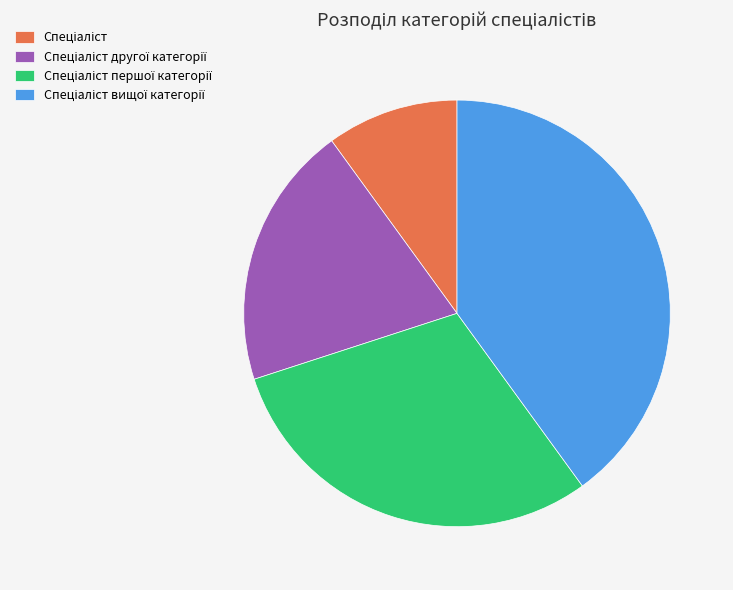

Is there any slice that represents more than half of the pie?

No